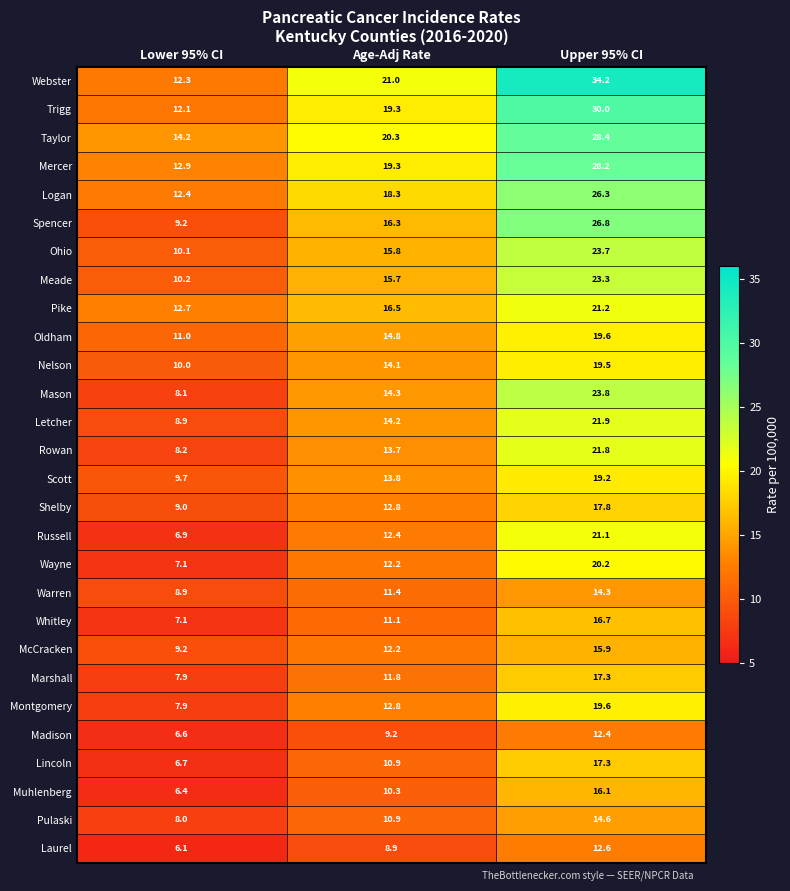

What is the total value across all series at Upper 95% CI?

583.8